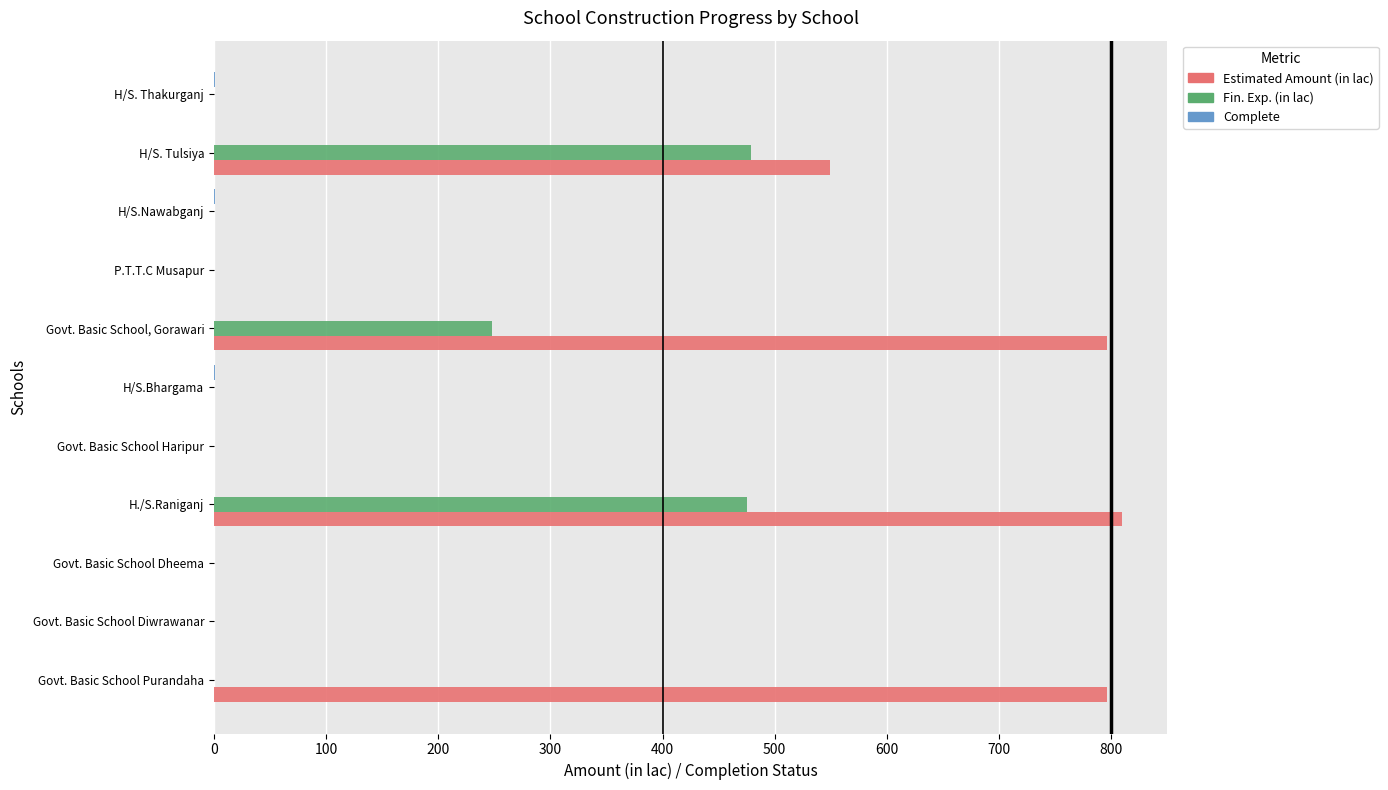

Count the number of categories in the chart.

11